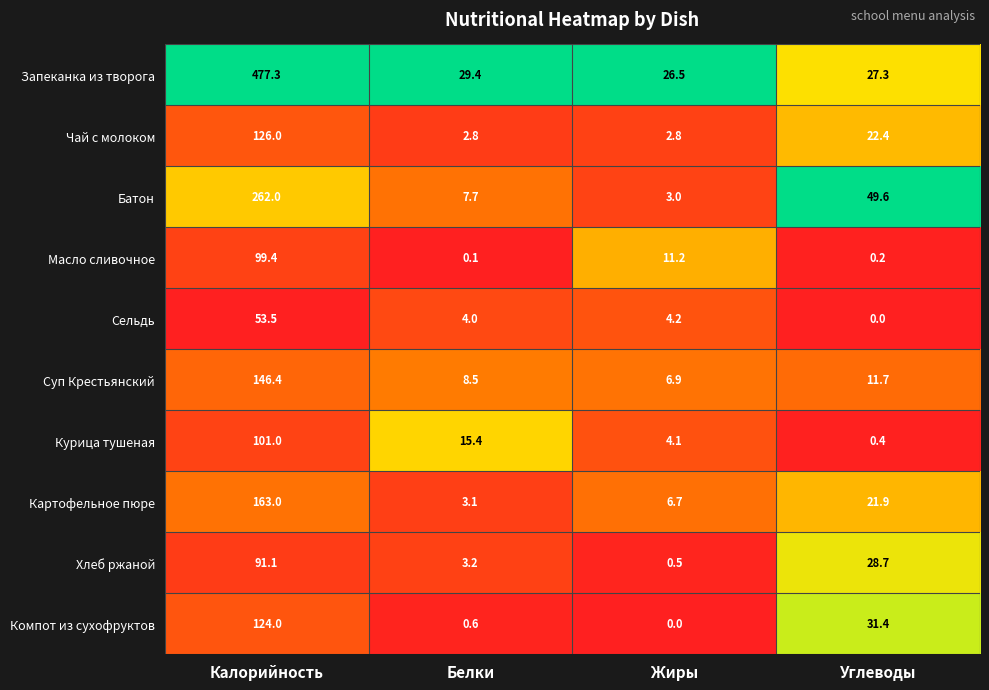

Which series has the largest range (max minus min)?

Запеканка из творога